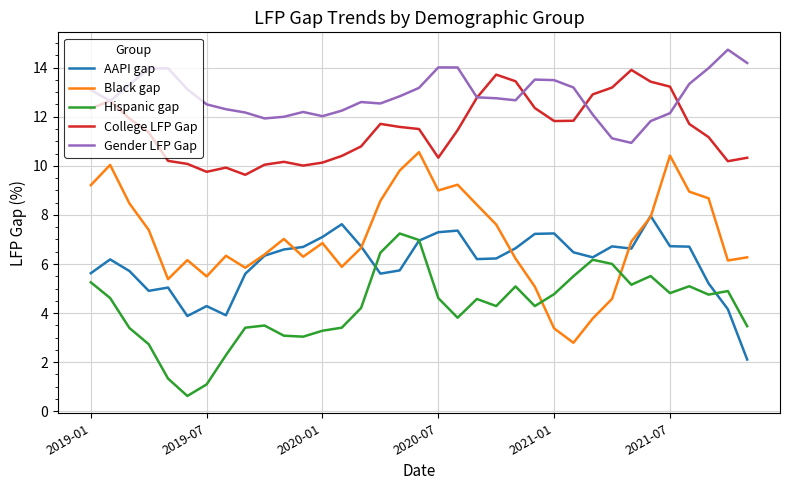

What is the greatest value displayed?

14.7